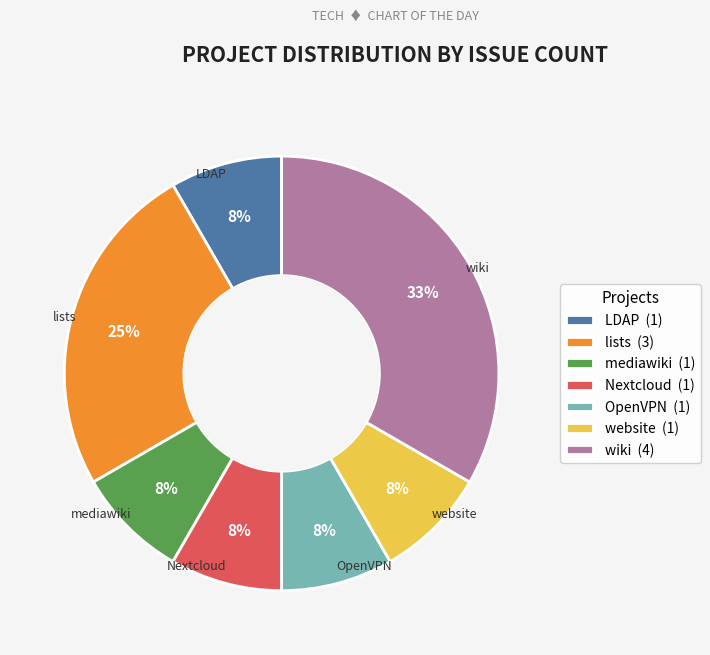

The wiki (4) slice represents 33% of the pie. True or false?

True